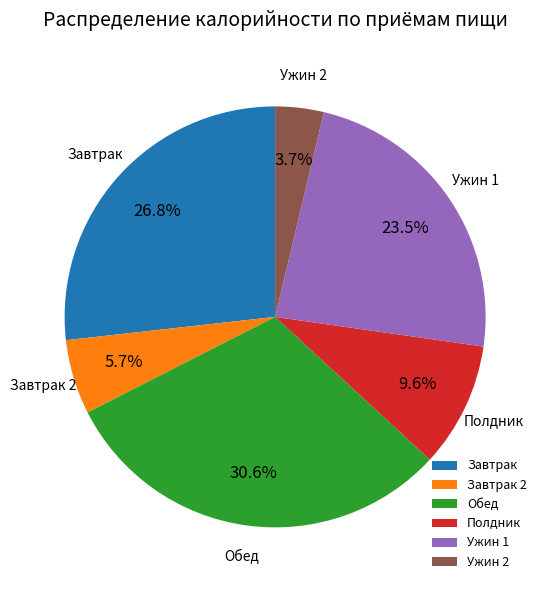

Rank the categories by value from highest to lowest.

Обед, Завтрак, Ужин 1, Полдник, Завтрак 2, Ужин 2